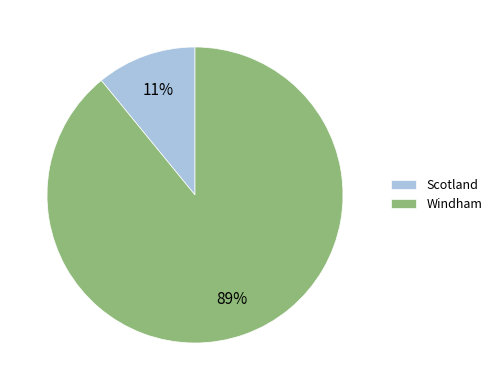

Does any single category account for the majority?

Yes